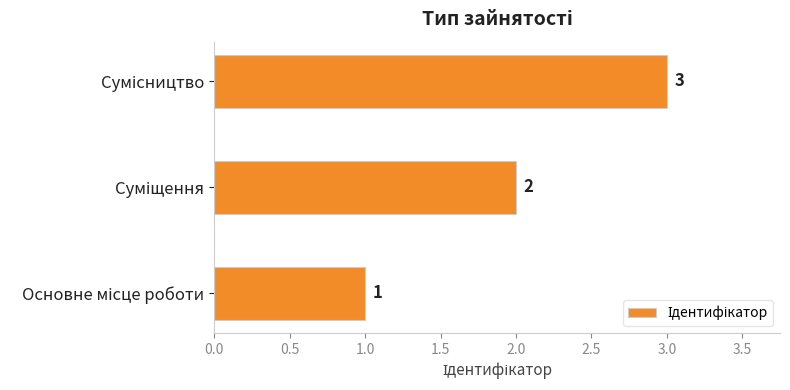

How many series are shown in this chart?

1